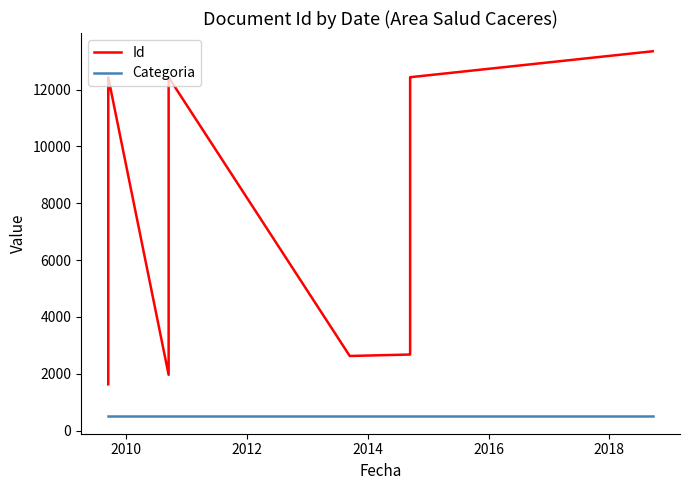

At how many categories does at least one series exceed 861?

11